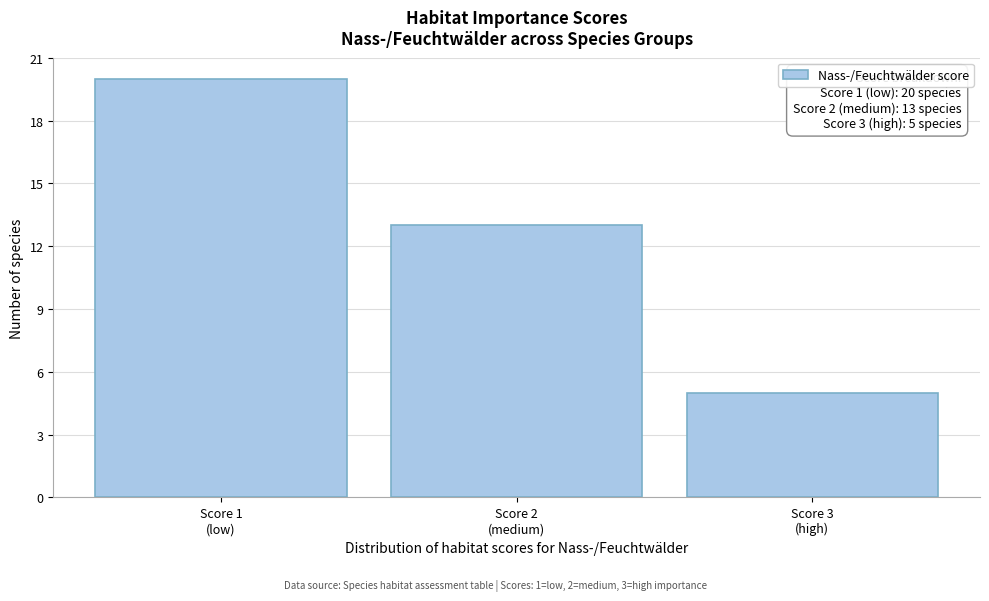

Reading right to left, list all the values displayed in this chart.

5	13	20